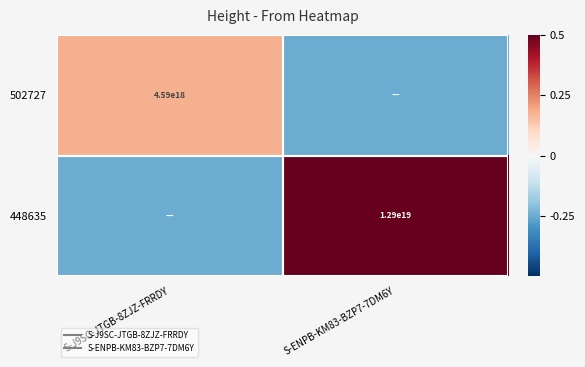

What is the approximate value of 502727 at S-J9SC-JTGB-8ZJZ-FRRDY?

0.4